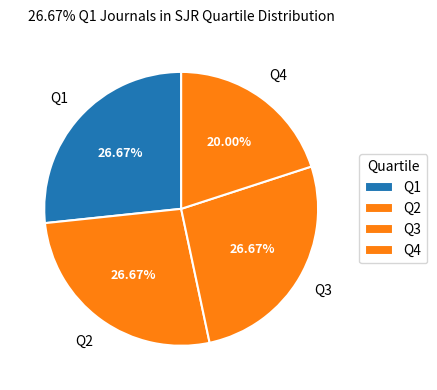

Do Q4 and Q1 together represent more than half of the pie?

No